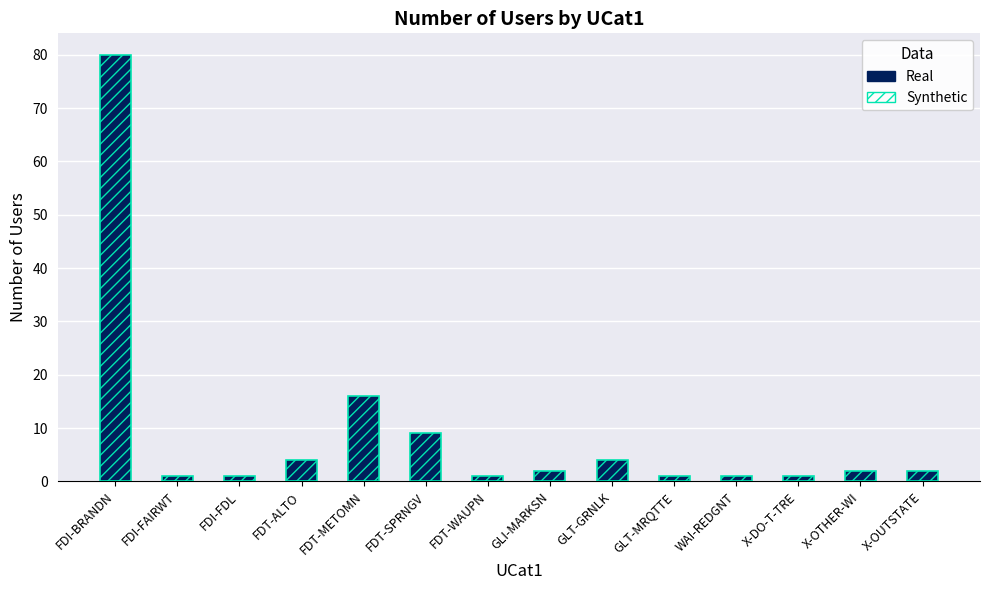

Rank the categories by value from highest to lowest.

FDI-BRANDN, FDT-METOMN, FDT-SPRNGV, FDT-ALTO, GLT-GRNLK, GLI-MARKSN, X-OTHER-WI, X-OUTSTATE, FDI-FAIRWT, FDI-FDL, FDT-WAUPN, GLT-MRQTTE, WAI-REDGNT, X-DO-T-TRE